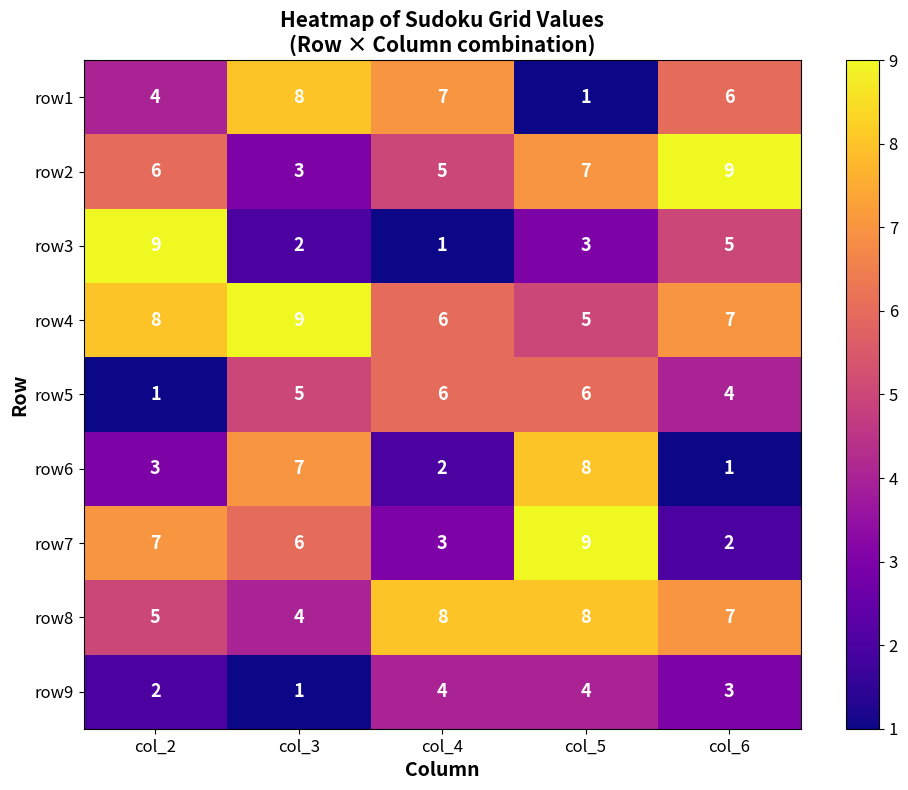

Count the row8 values in the range 5 to 8.

4